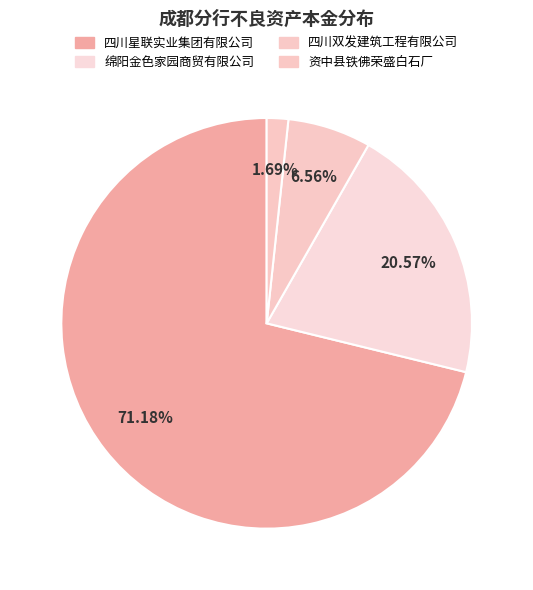

How many segments does this pie chart have?

4